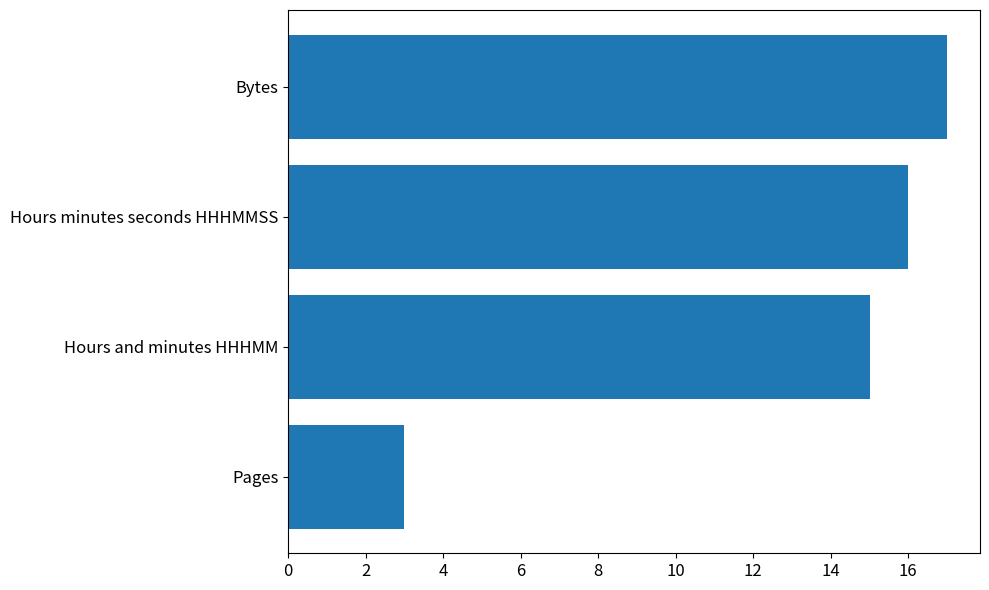

What is the ratio of the value at Hours minutes seconds HHHMMSS to the value at Pages?

5.3